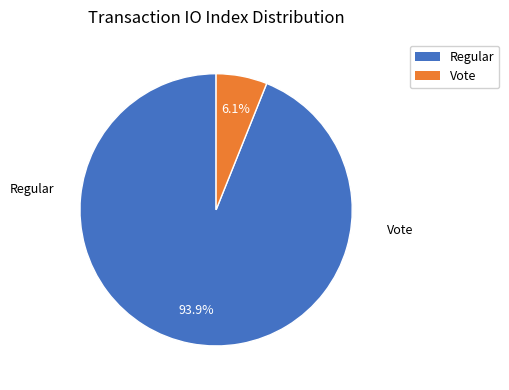

To the nearest percent, what is the average slice percentage?

50%